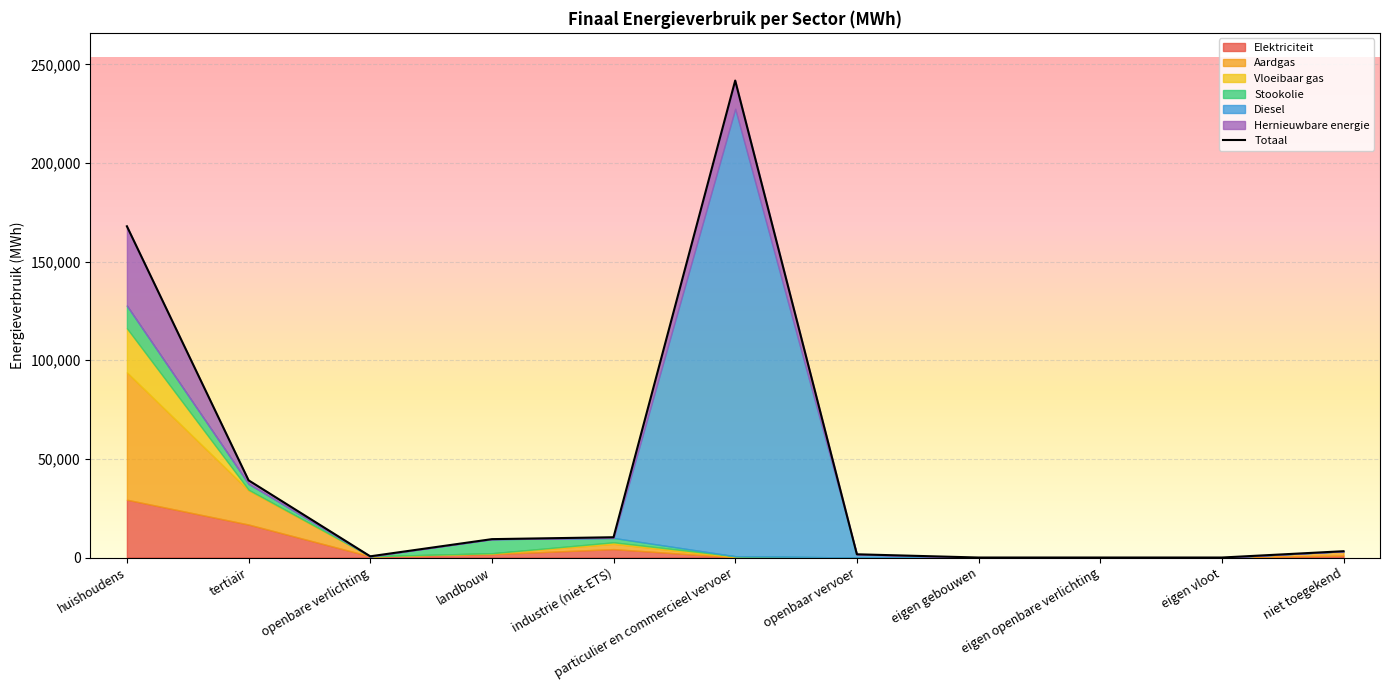

After their last crossing, which series has the higher values: Elektriciteit or Diesel?

Diesel